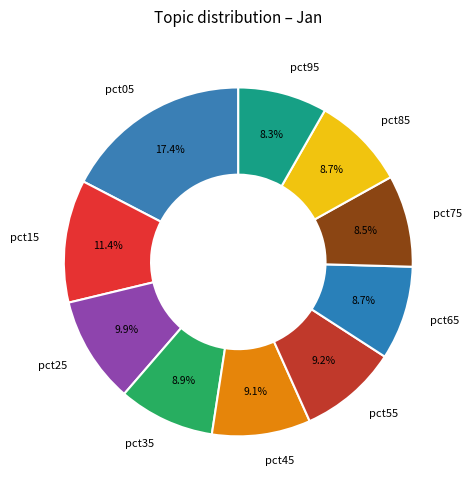

Do pct35 and pct45 together represent more than half of the pie?

No